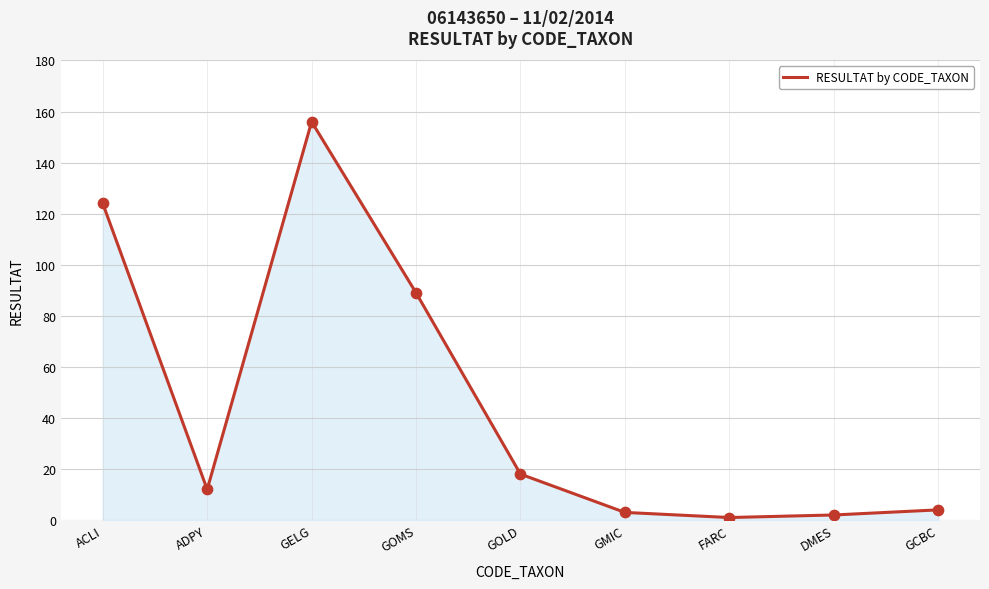

Approximately how many times larger is the value at GOLD compared to DMES?

9.0